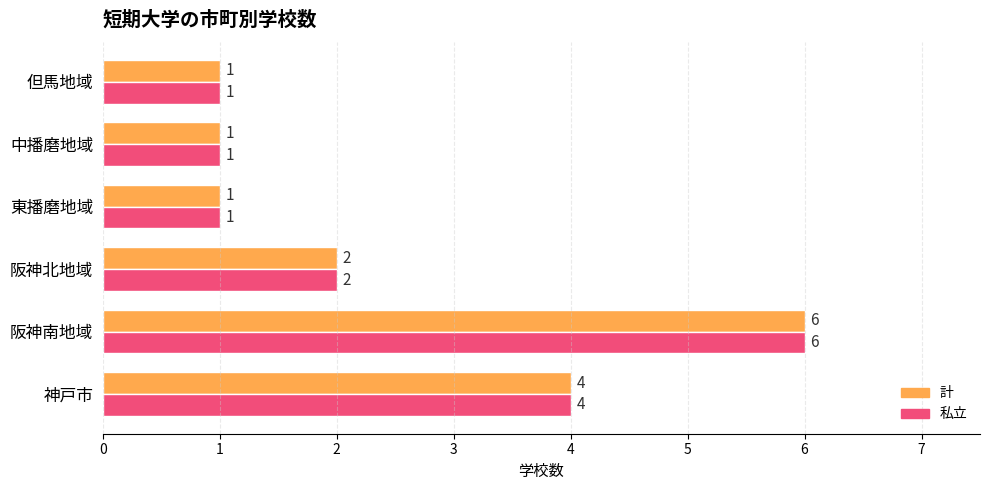

The 私立 series shows 6 at 阪神南地域. True or false?

True